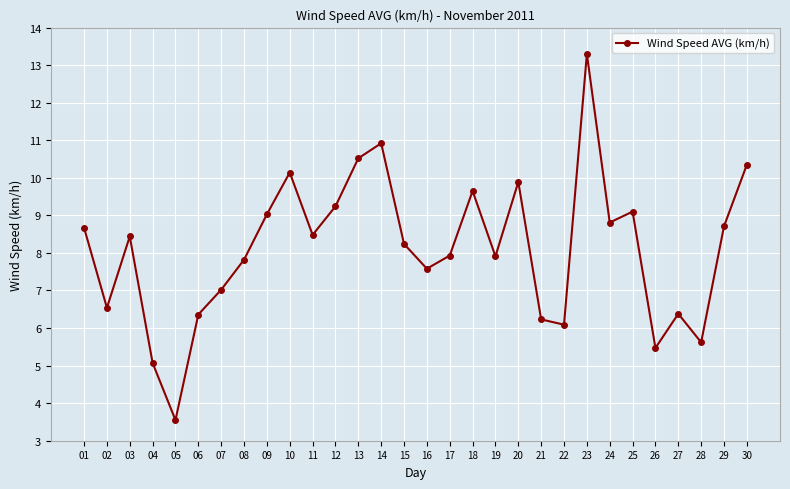

What is the value of the 21st point from the left?

6.2